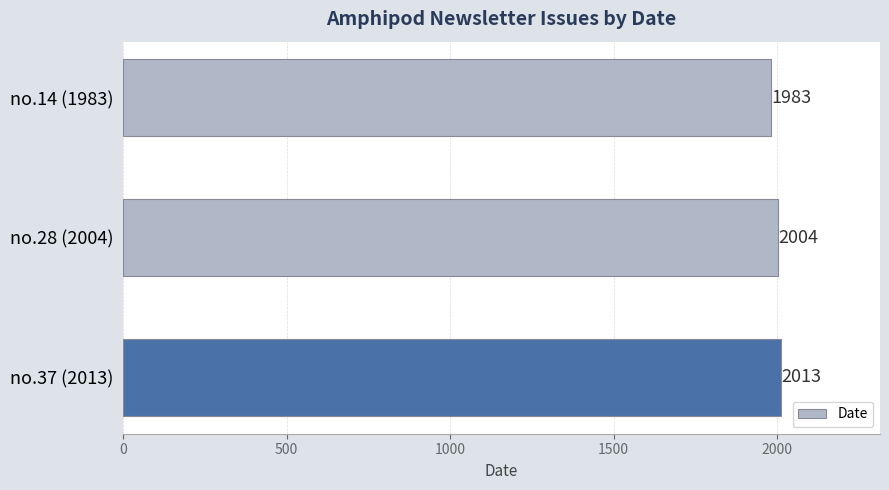

The chart shows a value of 2013 at no.37 (2013). True or false?

True